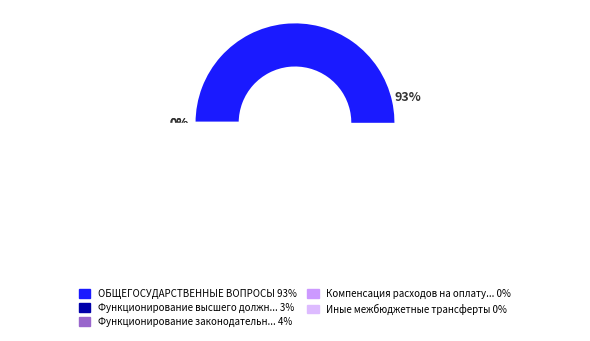

Combined, do ОБЩЕГОСУДАРСТВЕННЫЕ ВОПРОСЫ and Компенсация расходов на оплату стоимости account for over 50%?

Yes